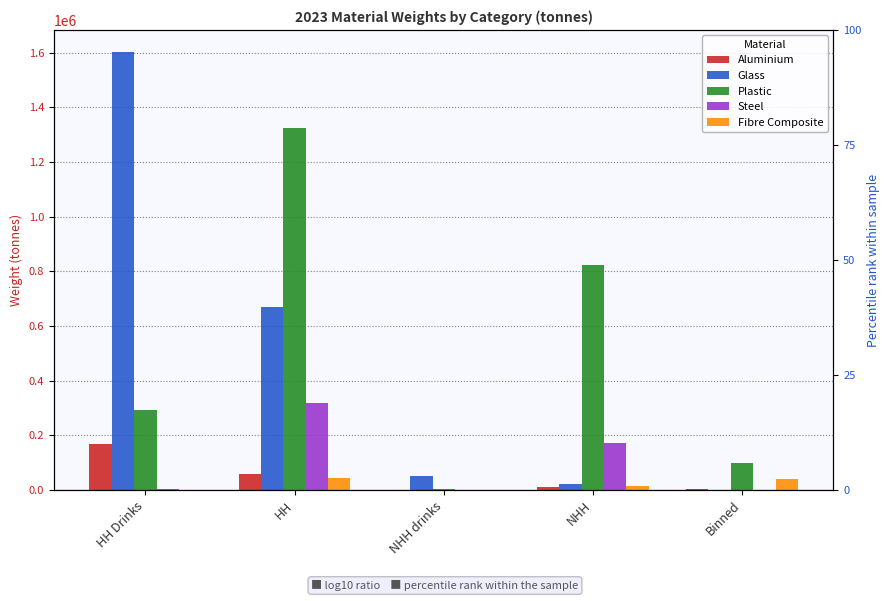

The value of Steel at Binned is 1618.2. True or false?

False